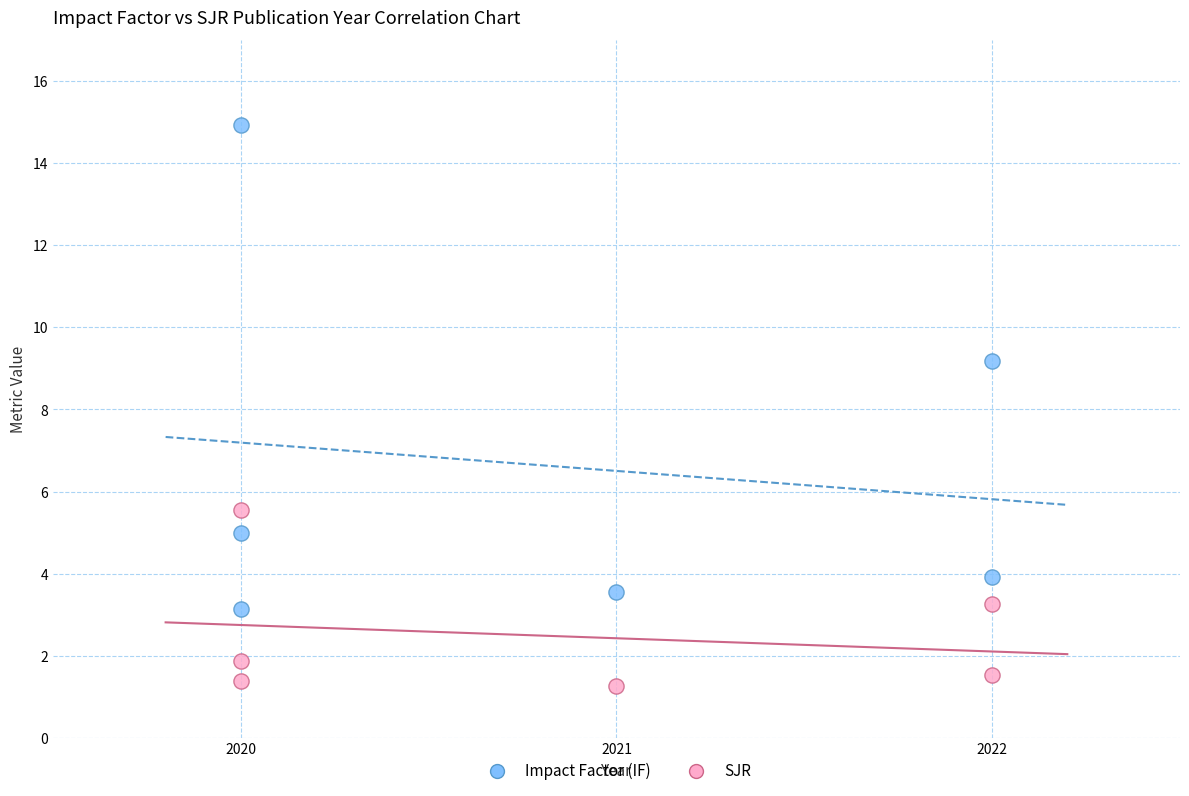

Across all series, what Y value is closest to 8?

9.2